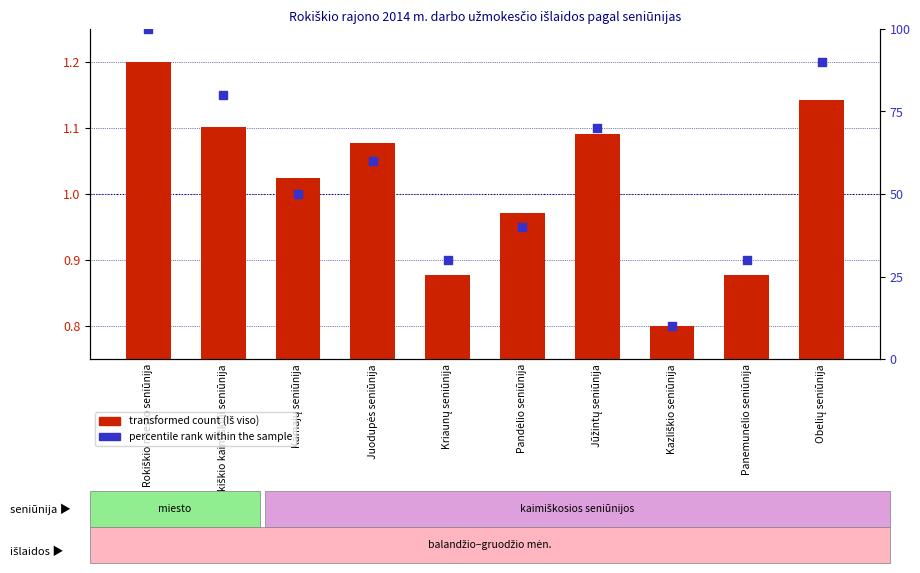

Is the value of transformed count at Pandėlio seniūnija greater than the value of percentile rank within the sample at Juodupės seniūnija?

No